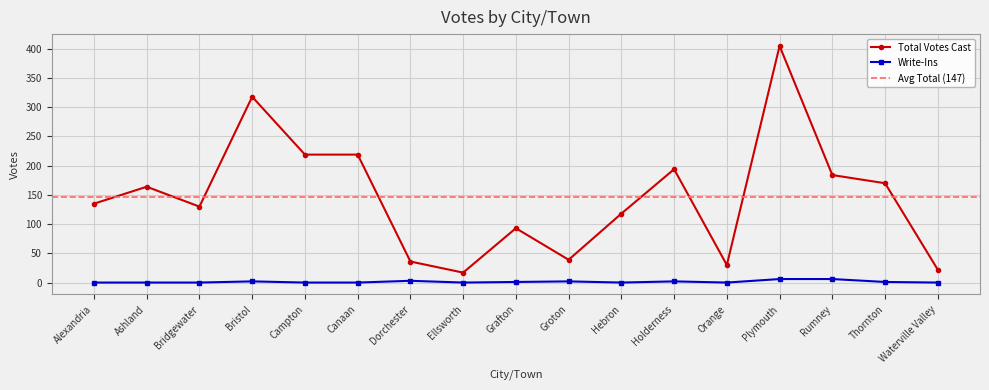

What is the sum of all Total Votes Cast values?

2493